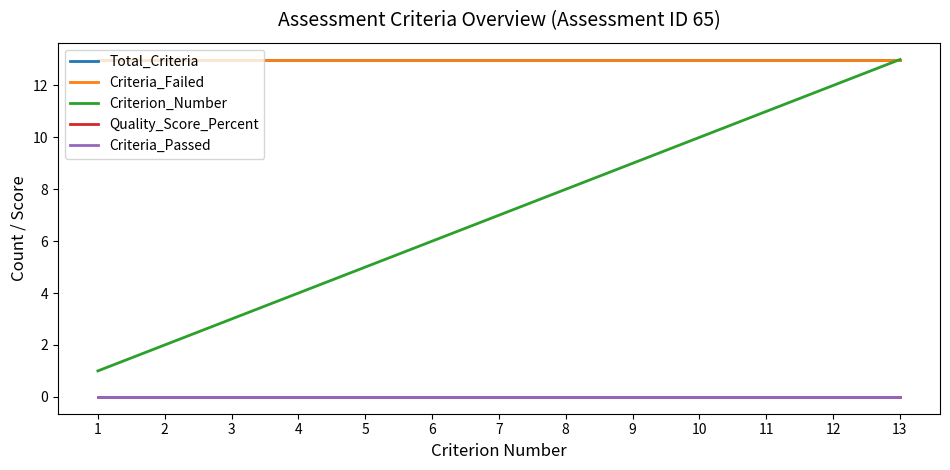

Which category has the lowest value in the Criteria_Passed series?

1